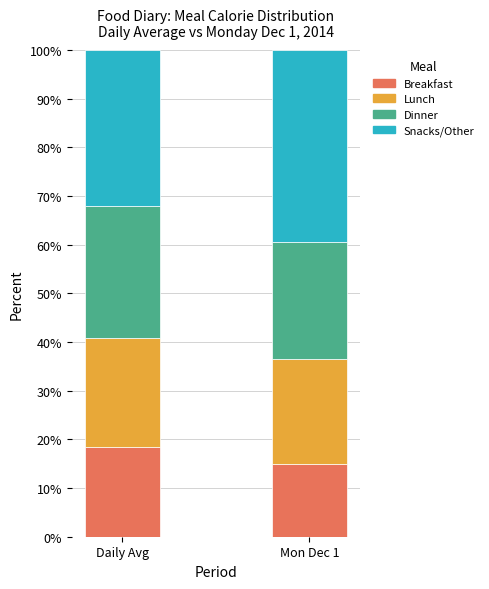

What is the difference between the maximum and minimum values in the Breakfast series?

3.4